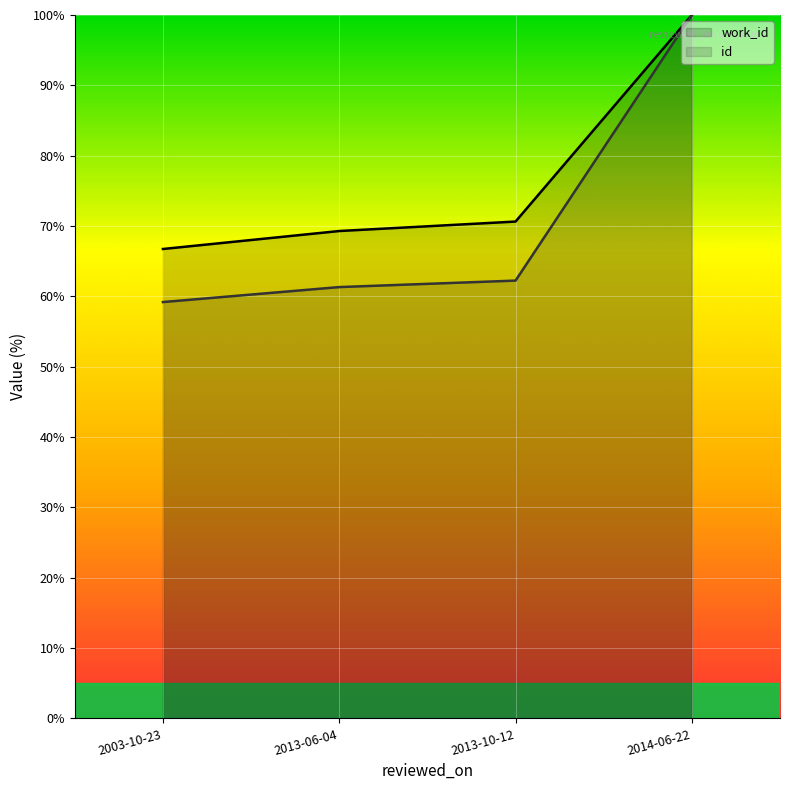

Which category has the highest value in the id series?

2014-06-22